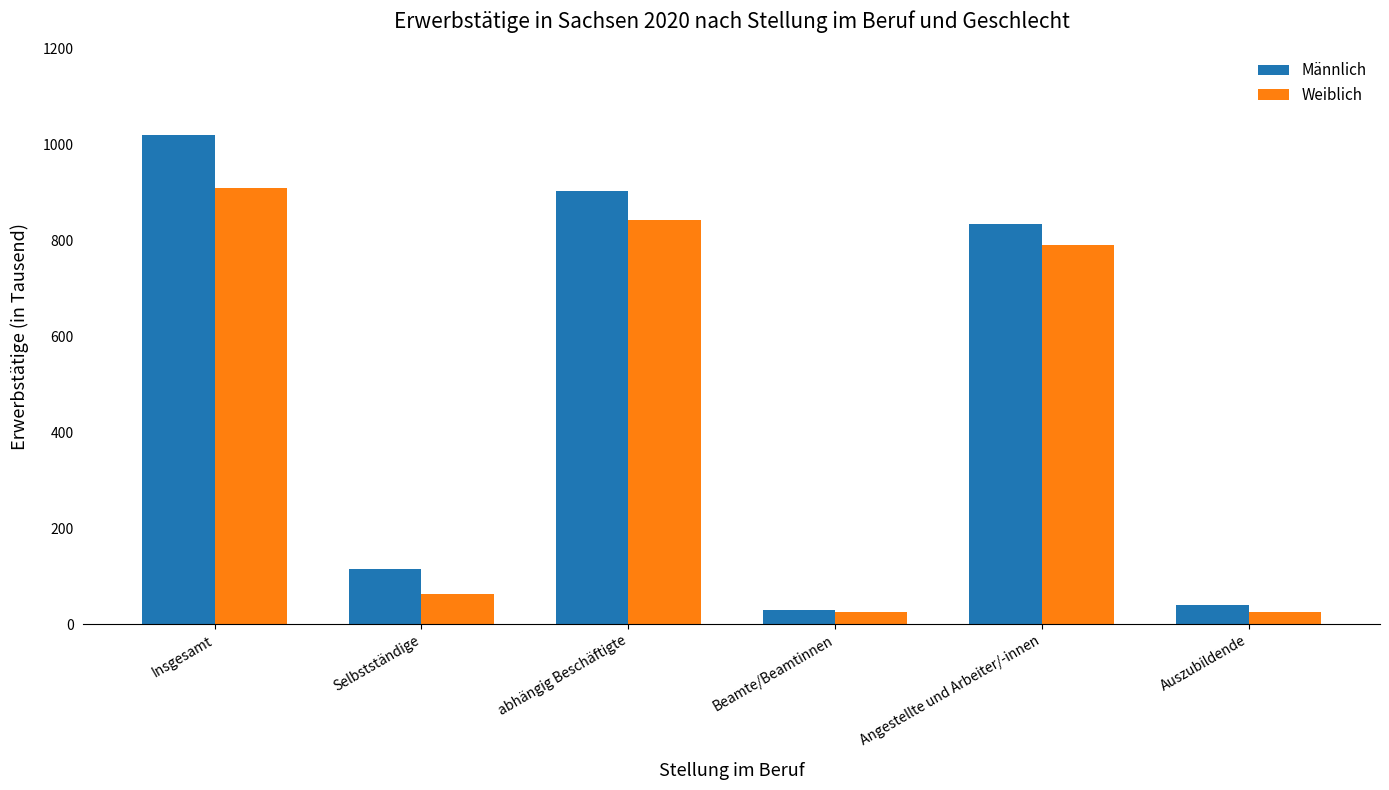

List the series in order of their peak value, highest first.

Männlich, Weiblich